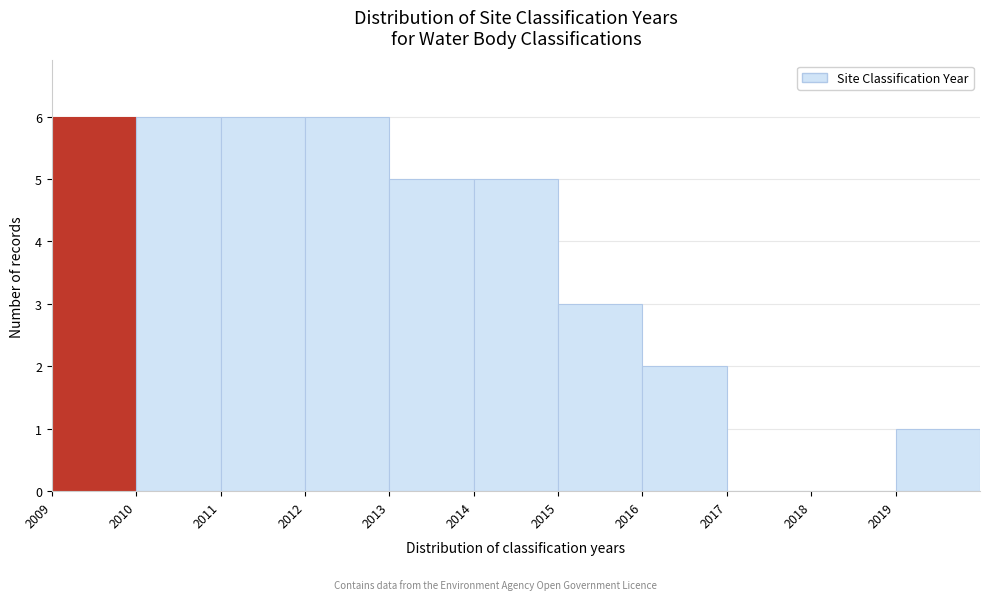

Reading left to right, list every bar in this chart as the range it spans on the x-axis followed by its height. The values are not printed on the chart, so give them approximately, as read against the axis.

2009 to 2010: 6
2010 to 2011: 6
2011 to 2012: 6
2012 to 2013: 6
2013 to 2014: 5
2014 to 2015: 5
2015 to 2016: 3
2016 to 2017: 2
2017 to 2018: 0
2018 to 2019: 0
2019 to 2020: 1